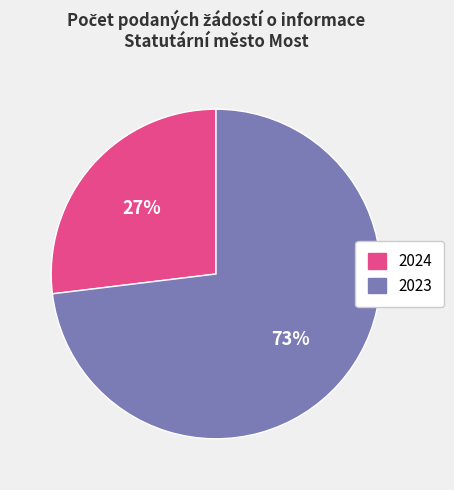

To the nearest percent, what is the difference between the largest and smallest slice percentages?

46%